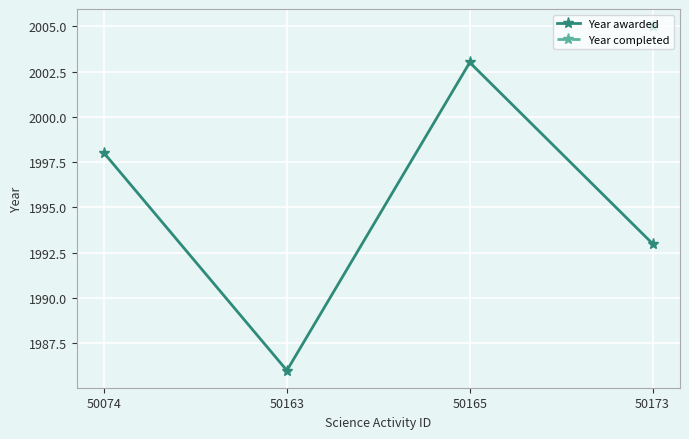

How many interior local peaks (higher than both neighbors) does the data have?

1